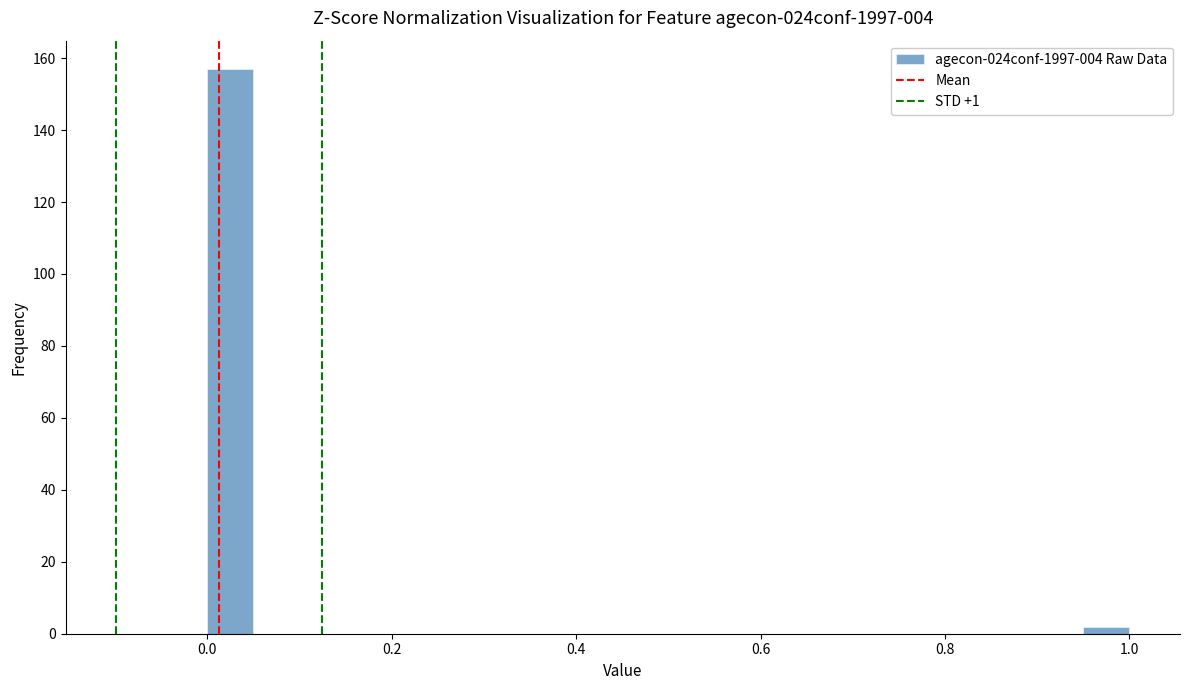

Read against the x-axis, roughly where is the centre of the tallest bar?

0.02